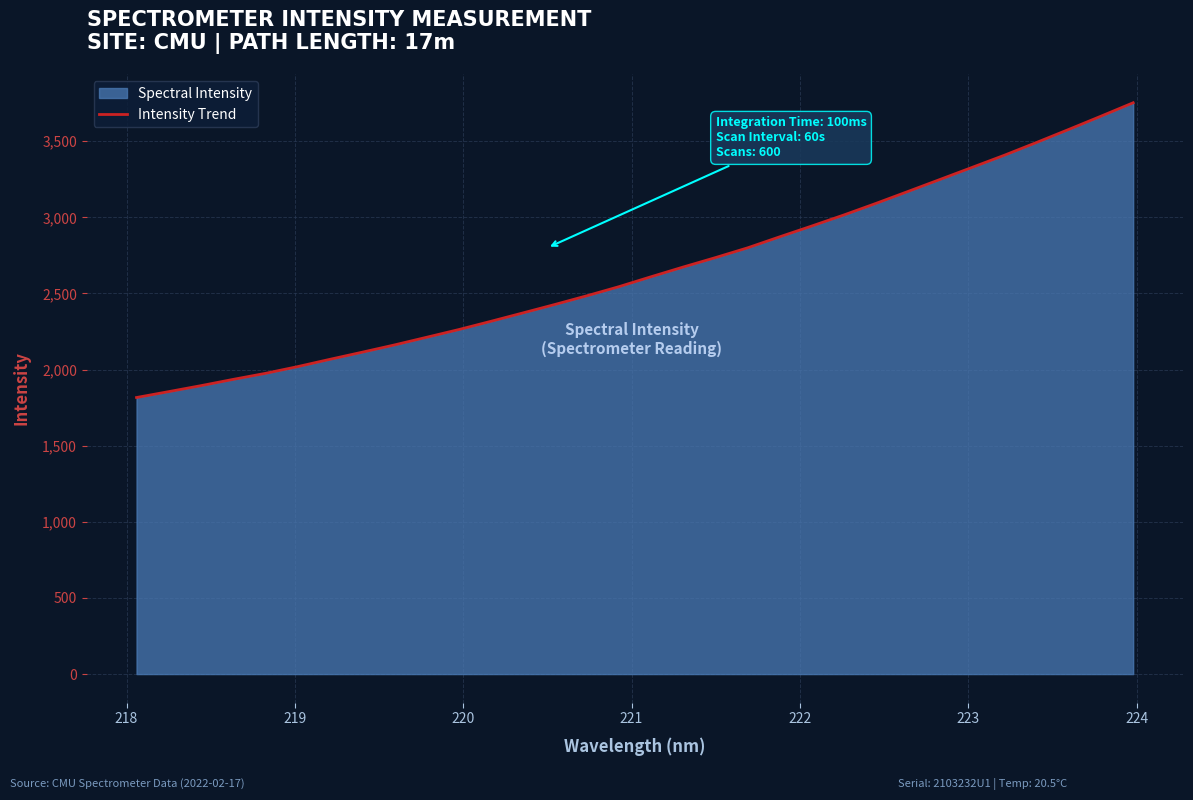

What is the greatest value displayed?

3752.3